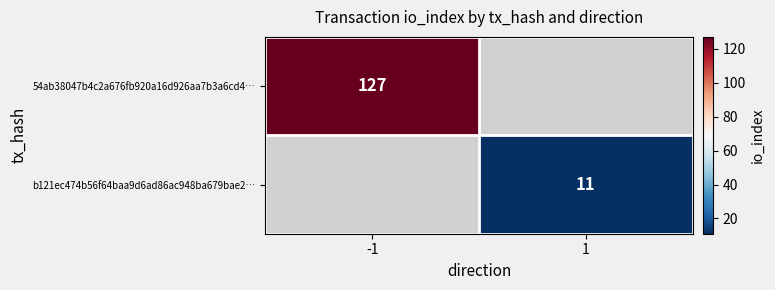

What is the greatest value displayed?

127.0